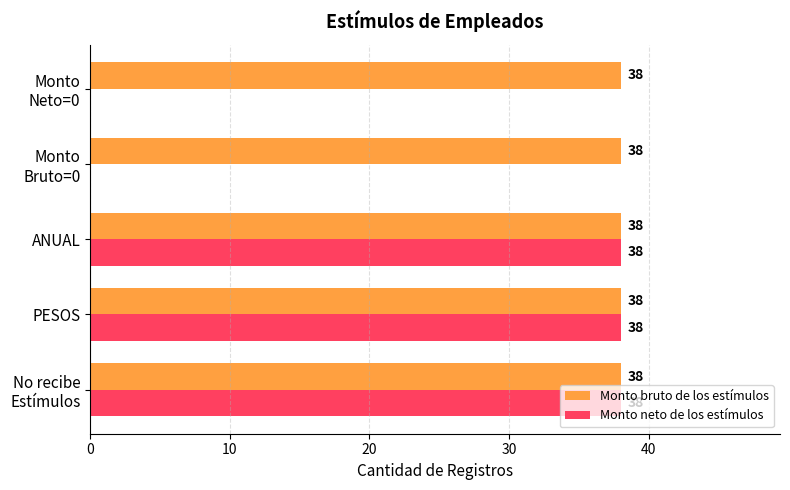

True or false: Monto bruto de los estímulos has a value of 64 at ANUAL.

False